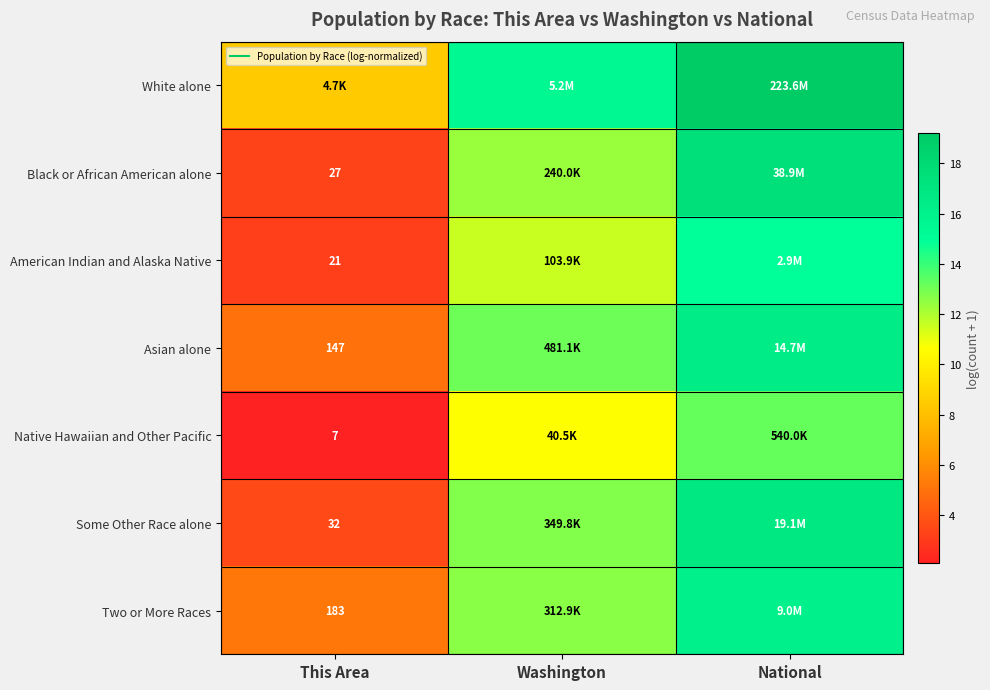

Is the value of Two or More Races at Washington greater than the value of Asian alone at Washington?

No